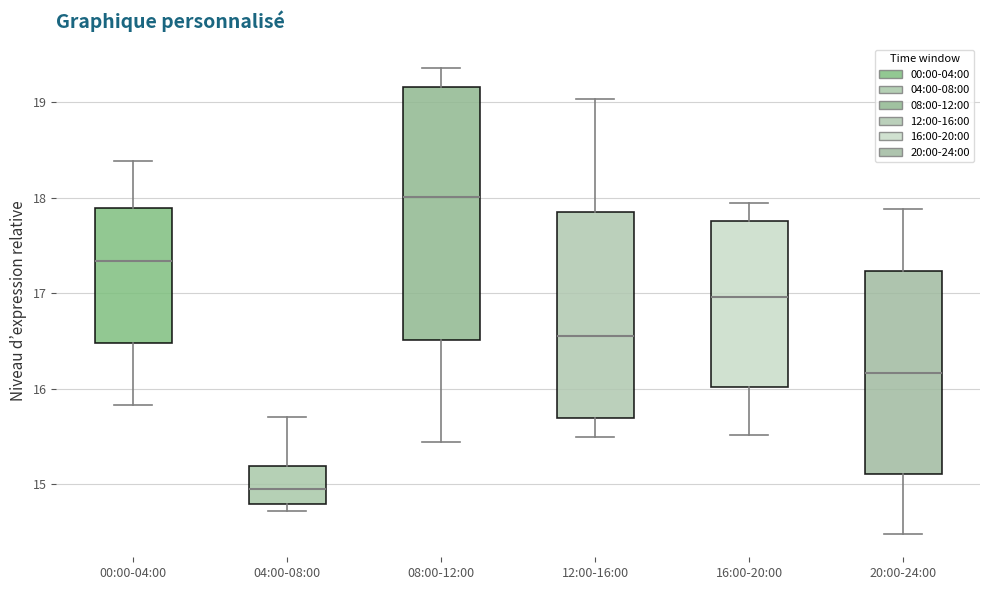

Where does the upper whisker of the box for 04:00-08:00 end on the y-axis? The values are not printed on the chart, so give them approximately, as read against the axis.

15.7